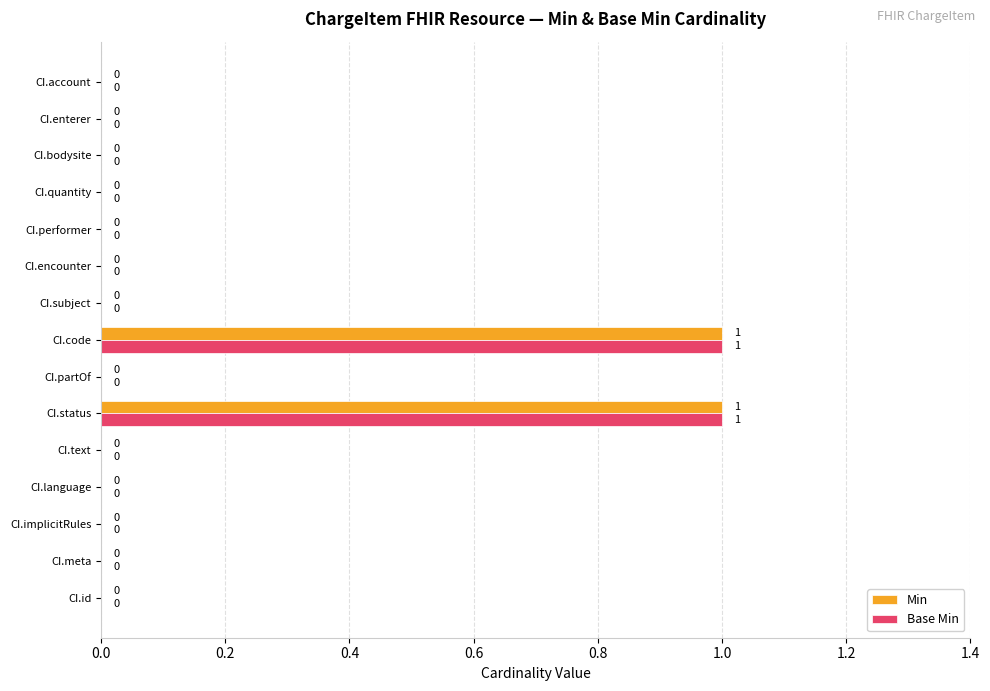

Is the value of Min at CI.quantity greater than the value of Base Min at CI.code?

No